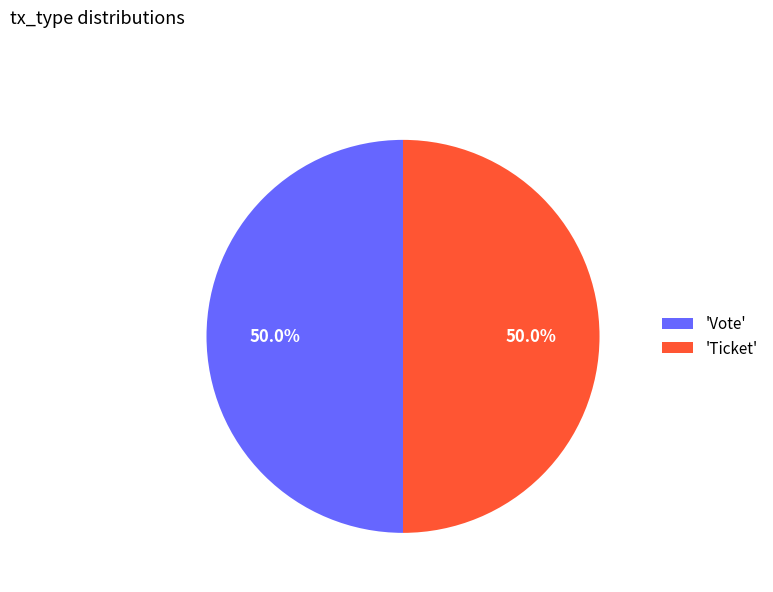

Approximately how many times larger is the value at 'Vote' compared to 'Ticket'?

1.0